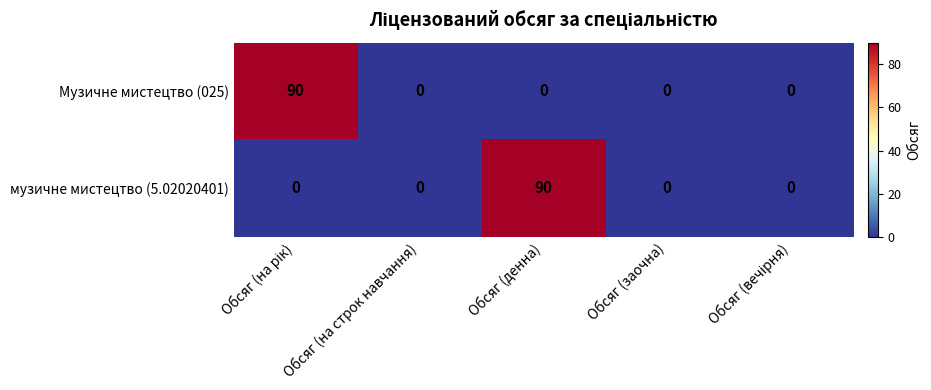

At how many categories does at least one series exceed 74?

2